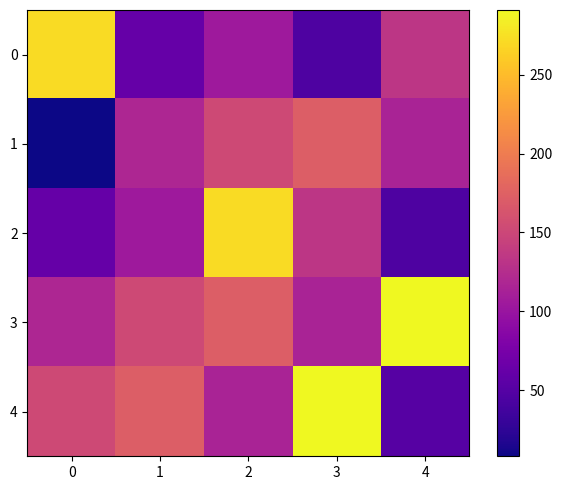

Which series has the largest range (max minus min)?

4